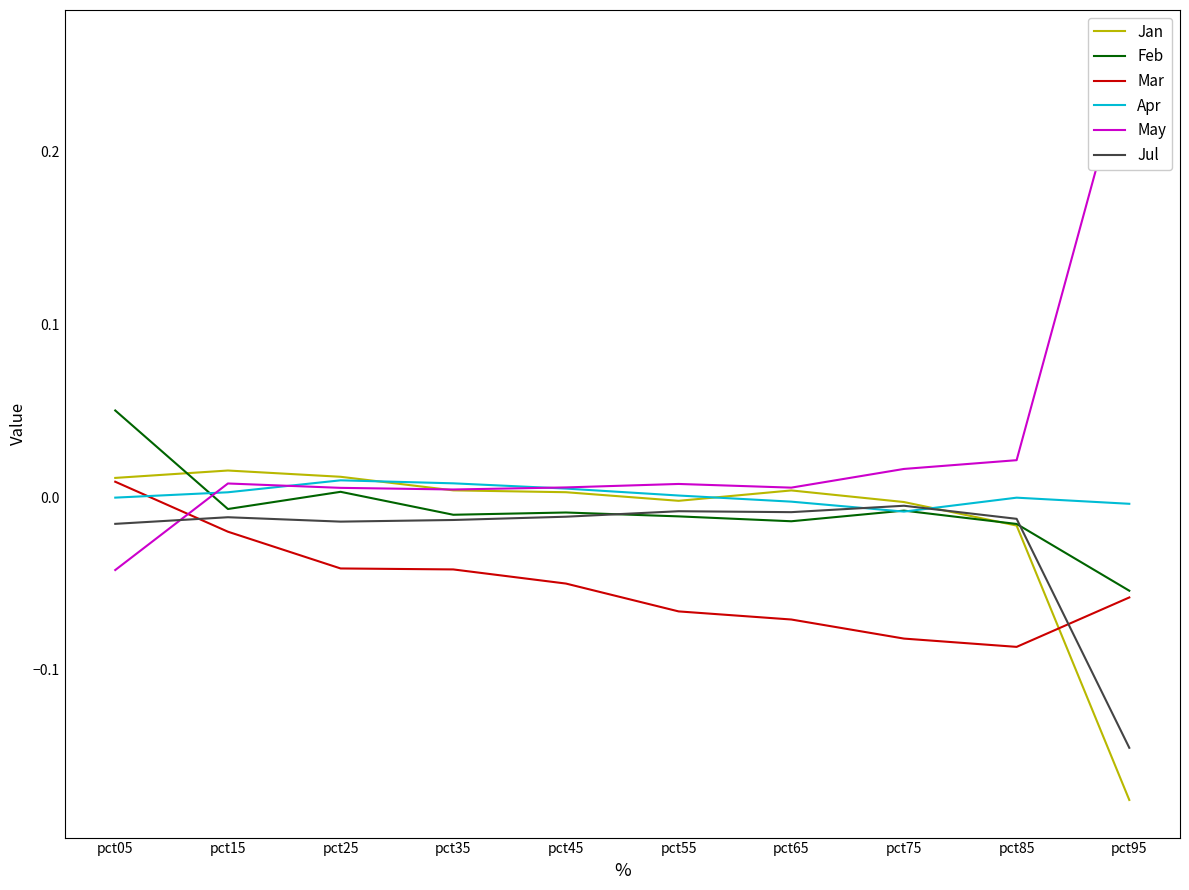

Which series changed the most between pct15 and pct95?

May